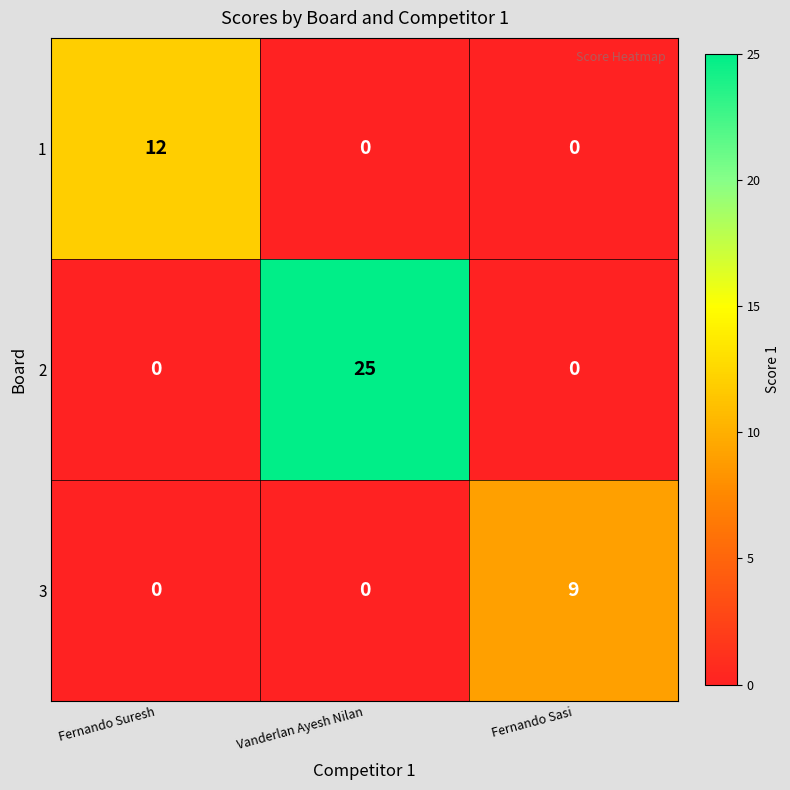

Is it true that 2 equals 0 at Fernando Suresh?

True